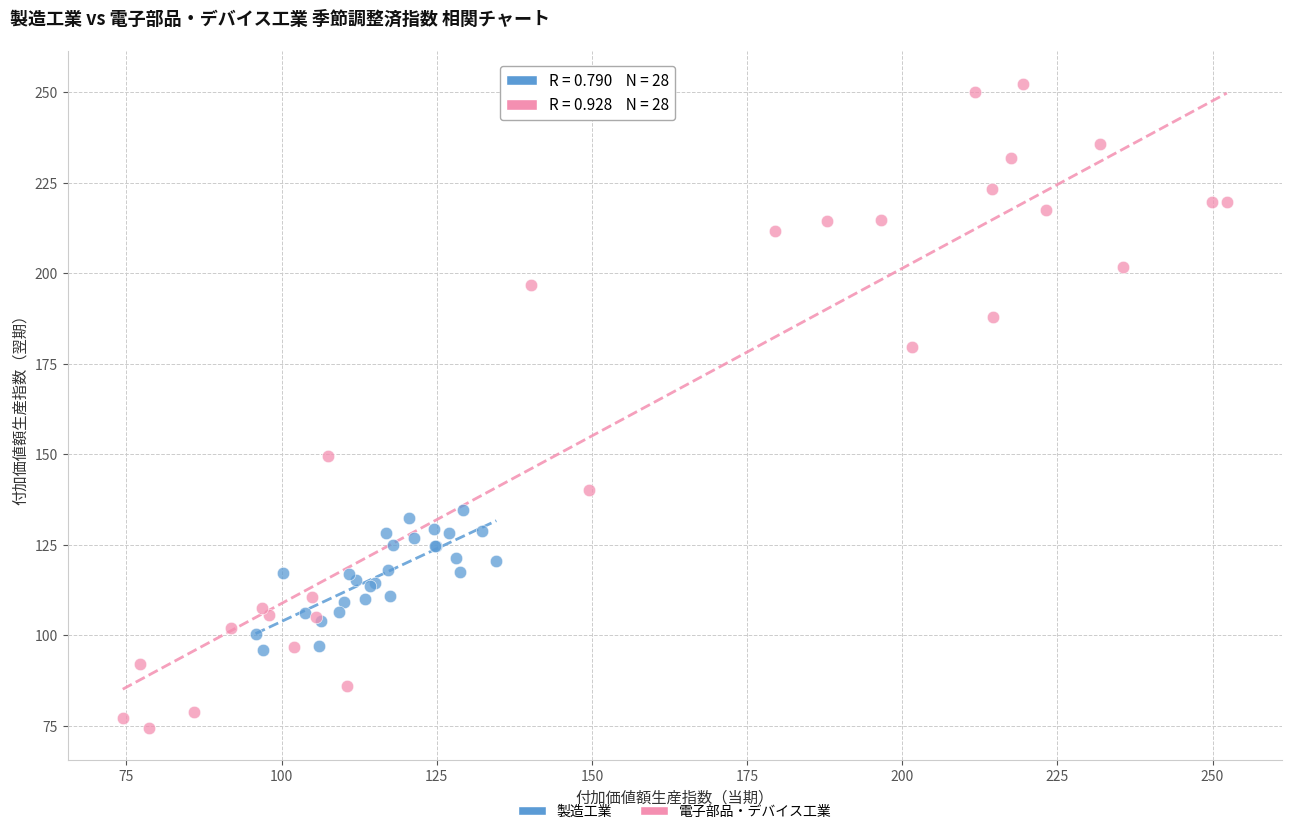

Which series reaches the maximum Y coordinate?

電子部品・デバイス工業